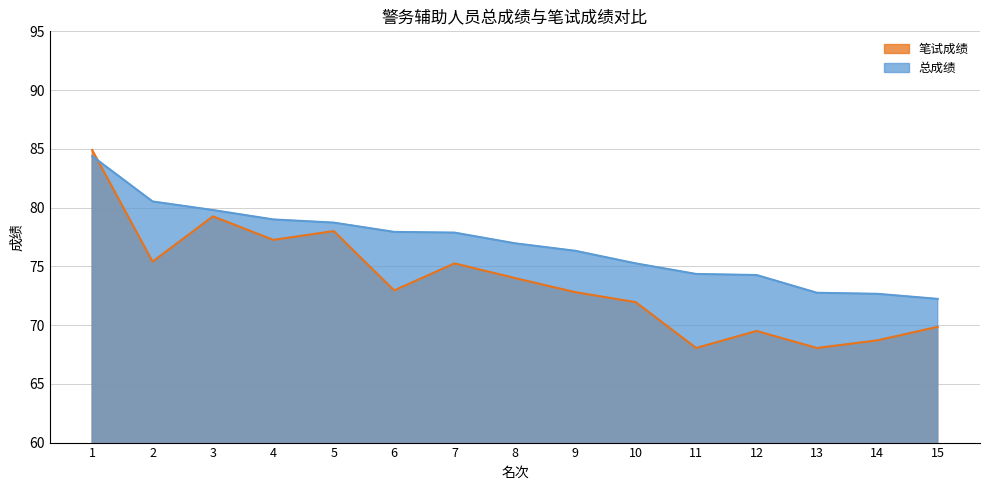

What is the smallest value displayed?

68.0